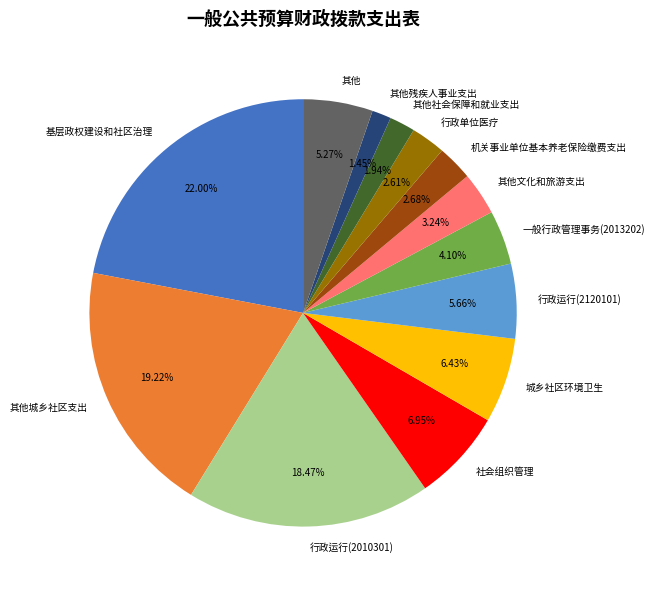

To the nearest percent, what is the combined percentage of 基层政权建设和社区治理 and 城乡社区环境卫生?

28%